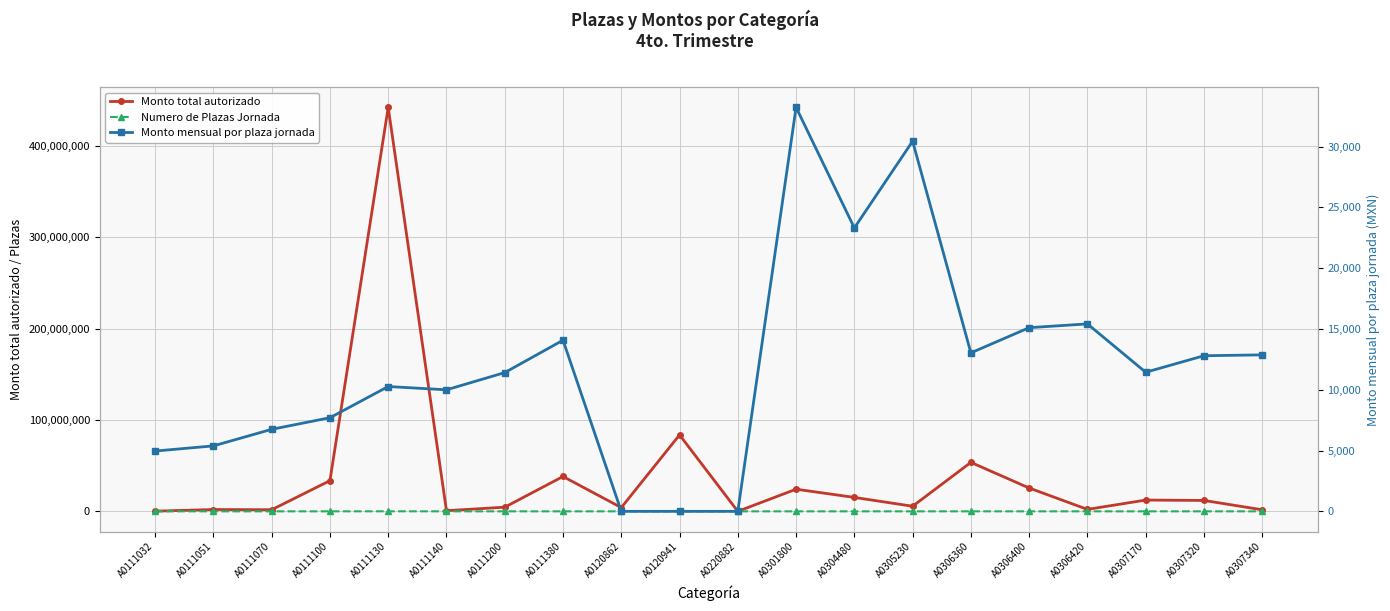

What is the value of the Monto total autorizado point at the 1st from the left?

208303.2